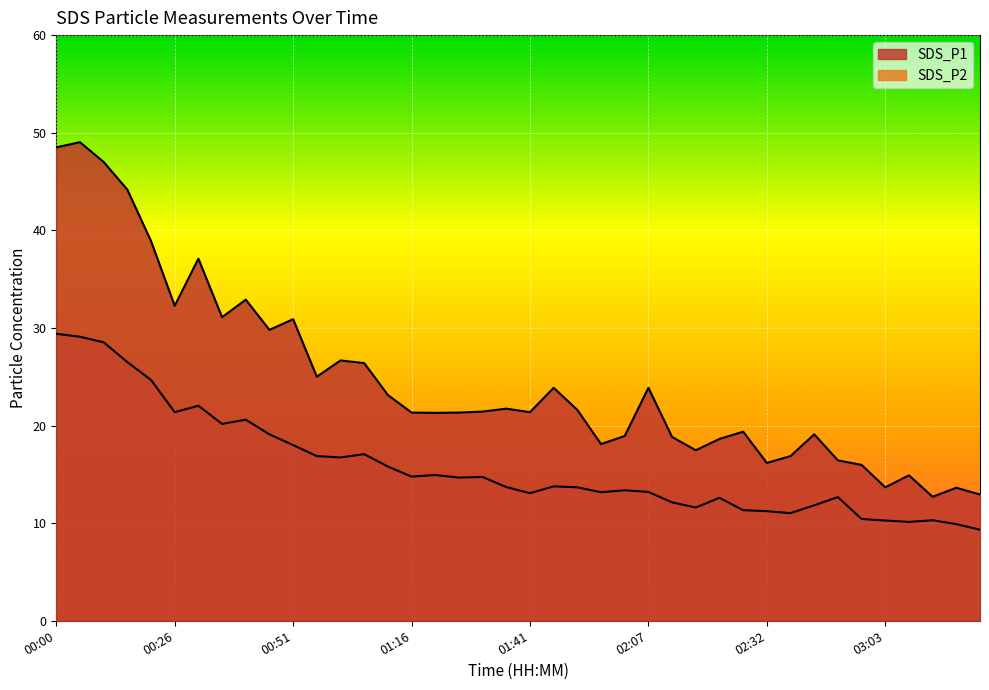

What position from the left is 02:32?

31